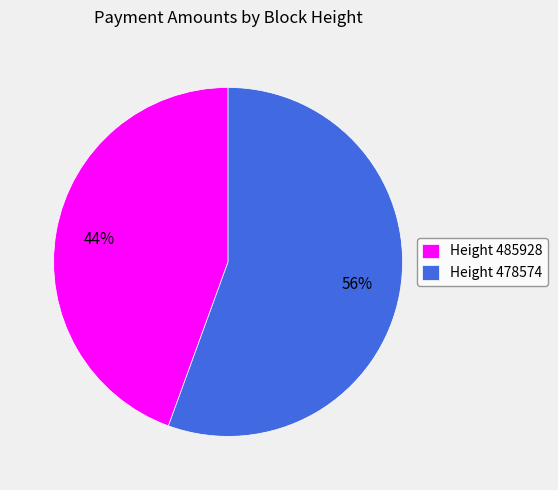

How many slices are in this pie chart?

2